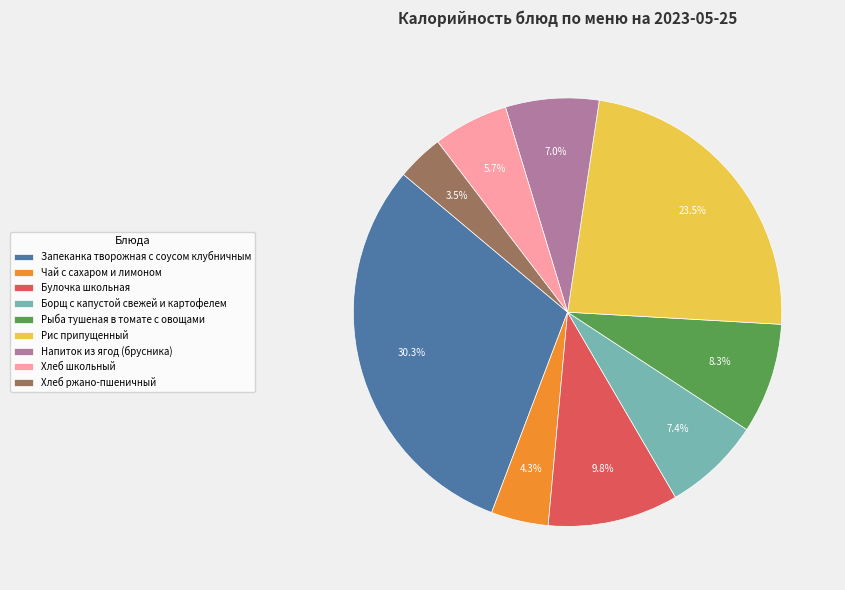

How many slices are in this pie chart?

9